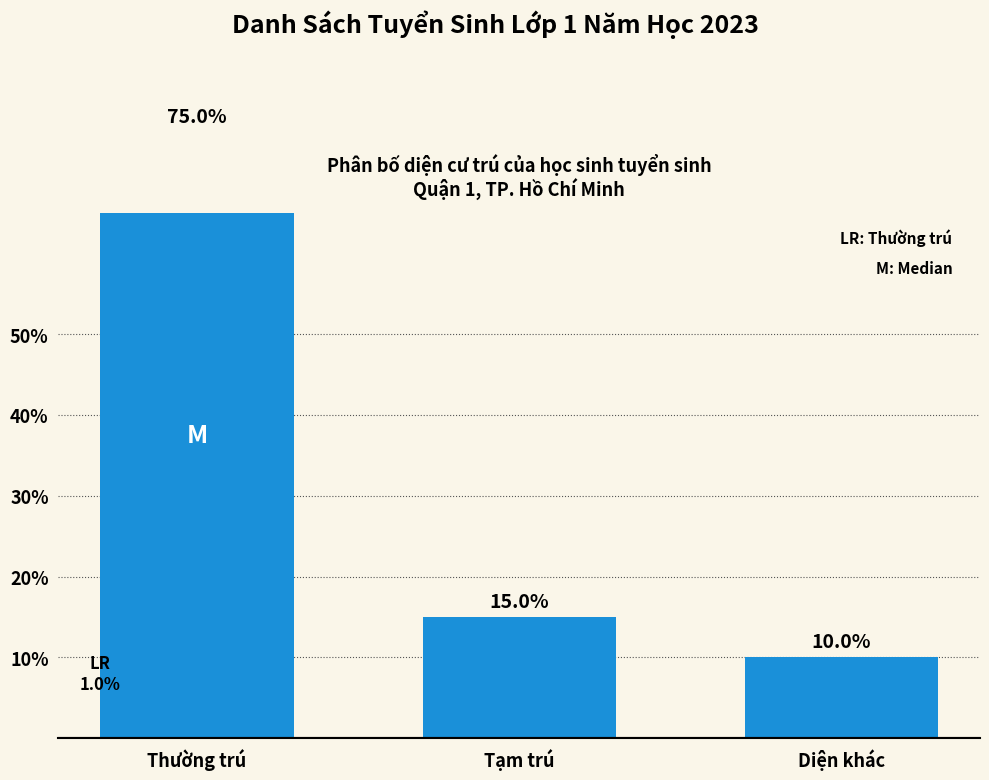

What is the label of the 2nd bar from the left?

Tạm trú